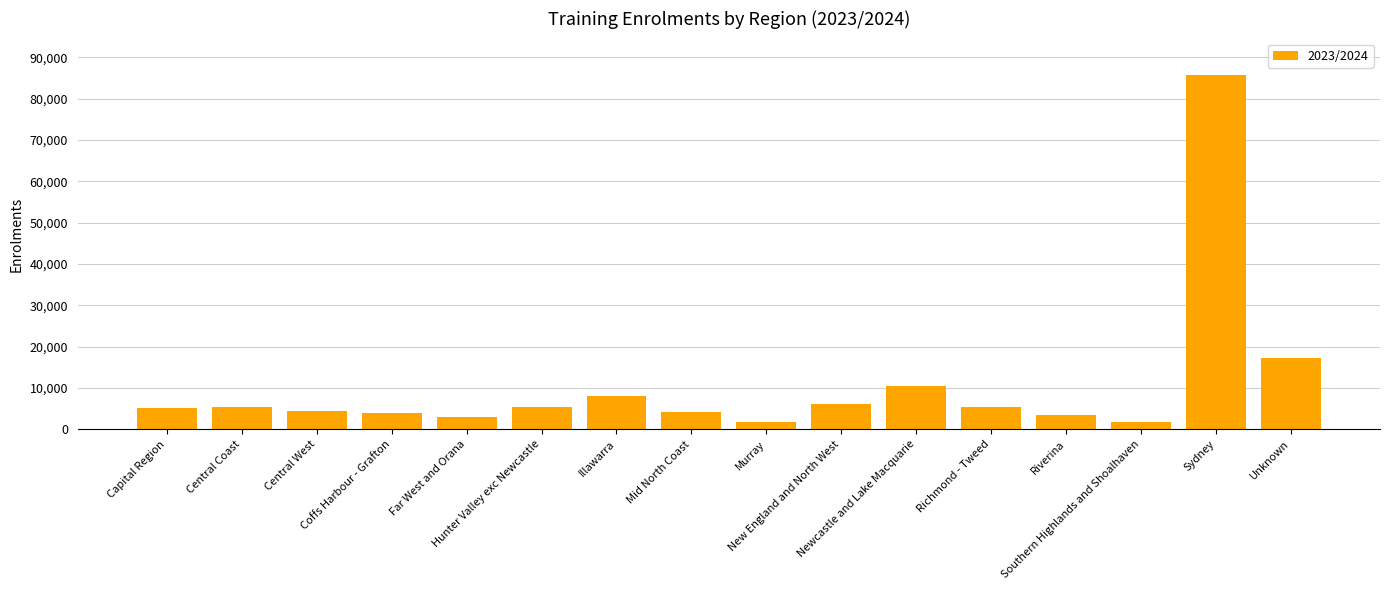

What is the sum of all values?

170587